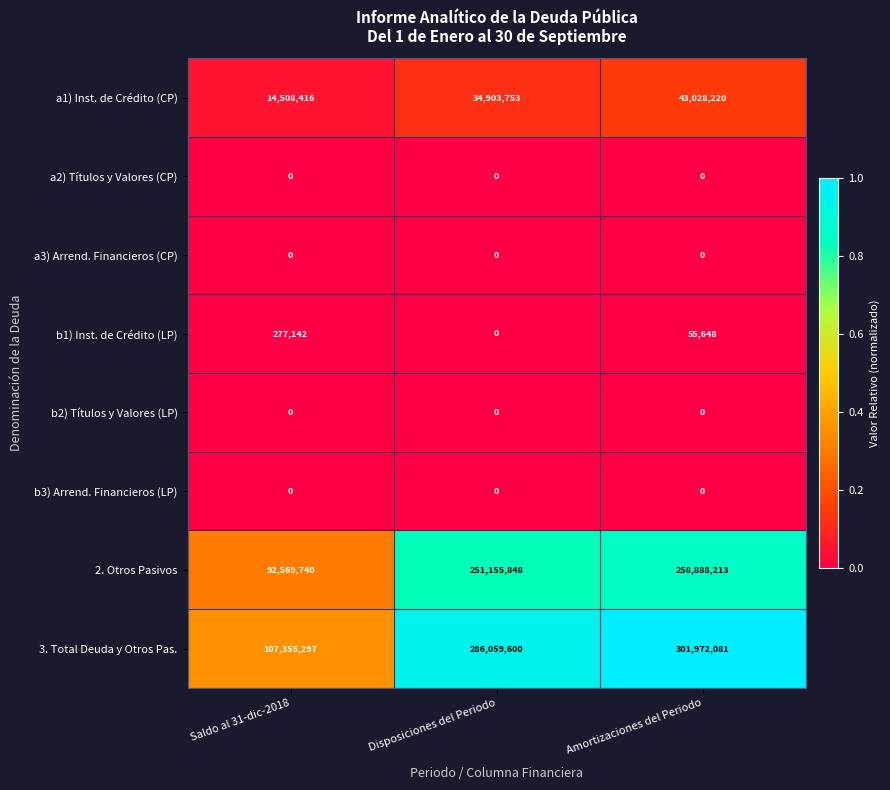

What is the lowest value of the 3. Total Deuda y Otros Pas. series?

107355297